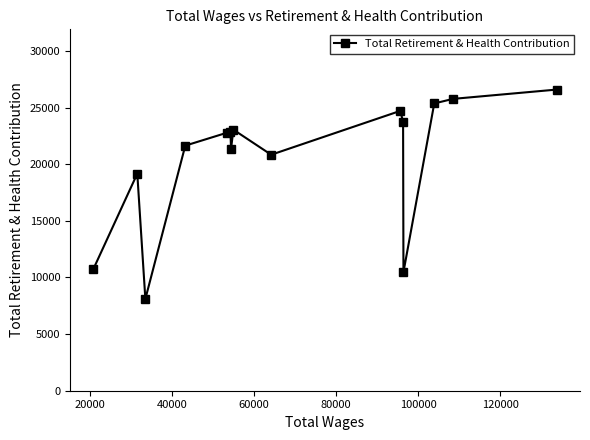

What is the value of the 10th point from the left?

24709